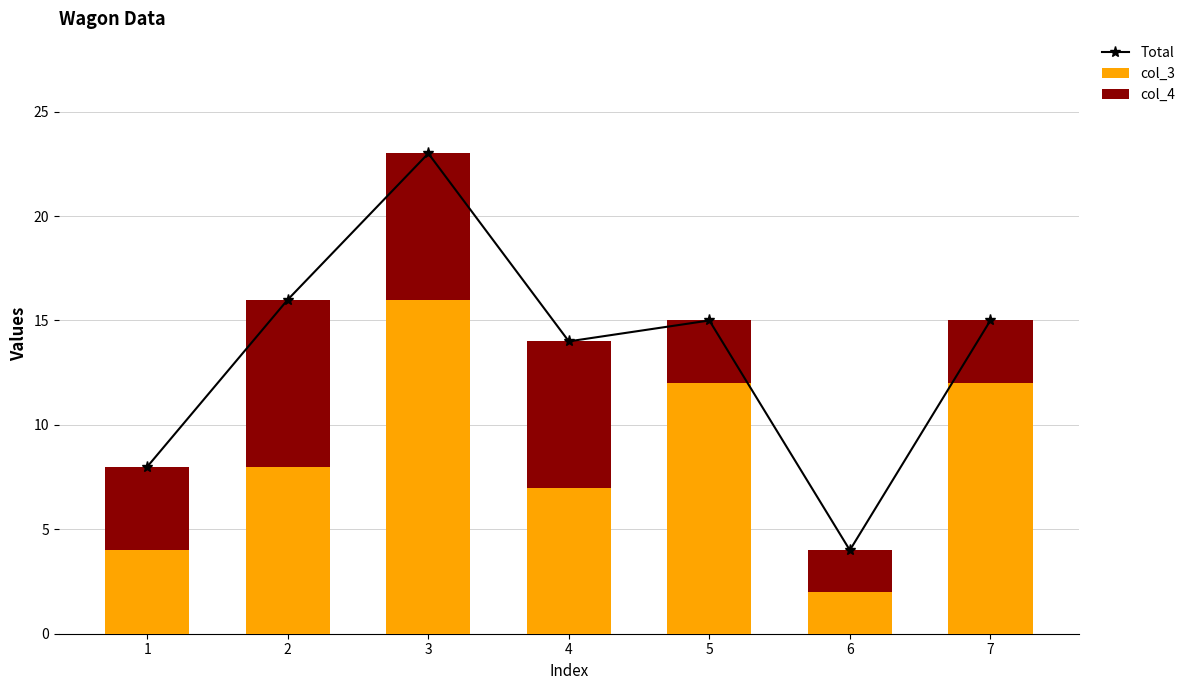

What is the smallest value displayed?

2